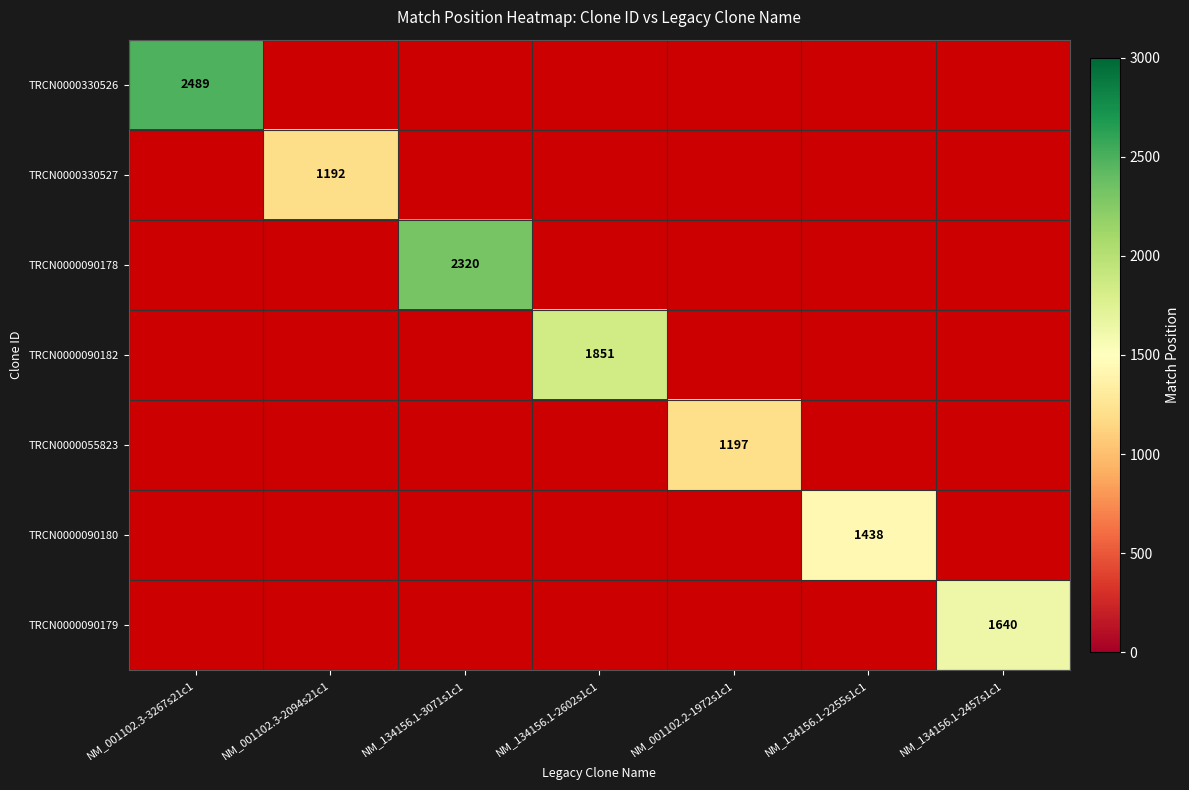

At how many categories does at least one series exceed 1735?

3